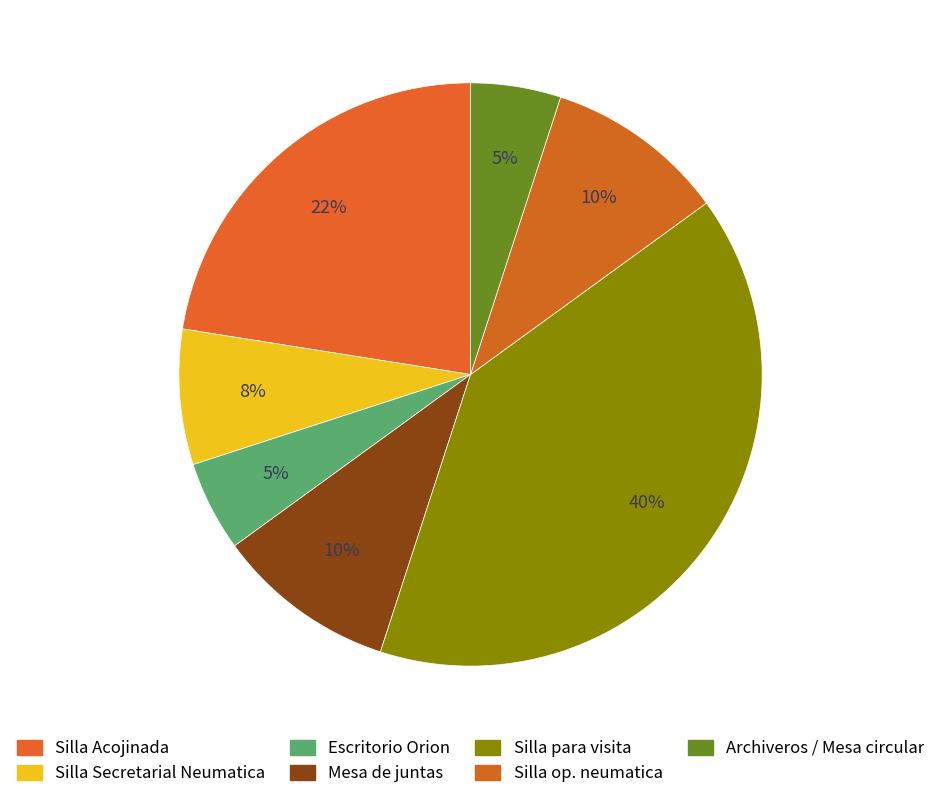

What percentage is the Escritorio Orion slice, to the nearest percent?

5%